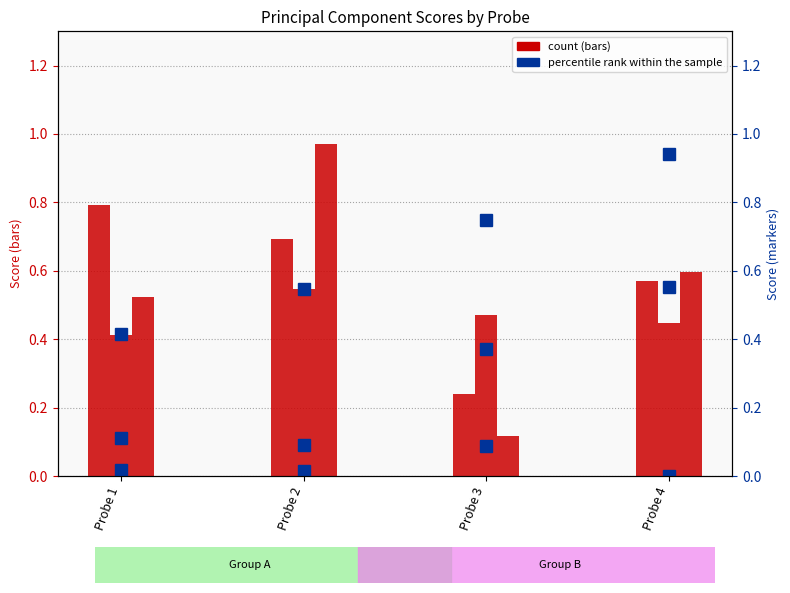

Are the bars grouped side by side (vs. stacked)?

Yes